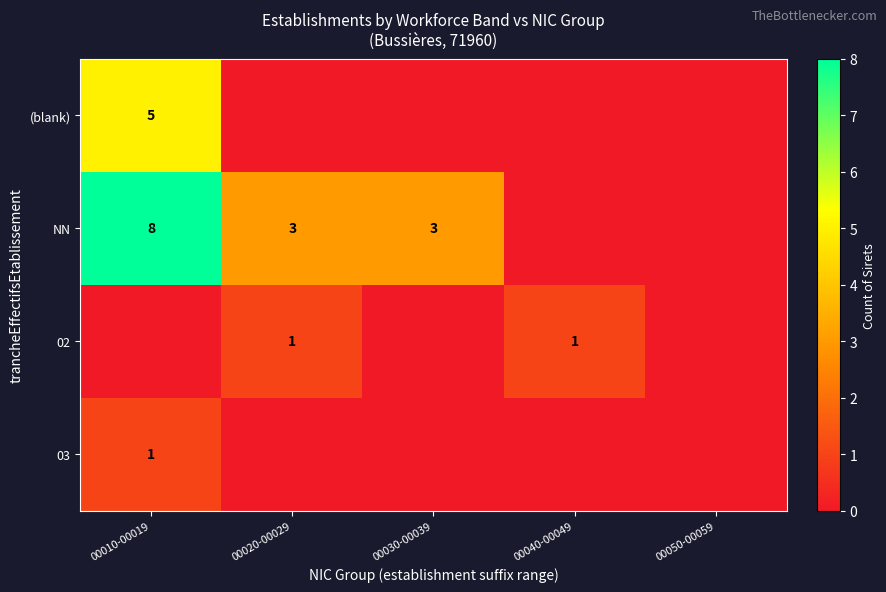

True or false: NN has a value of 5 at 00030-00039.

False